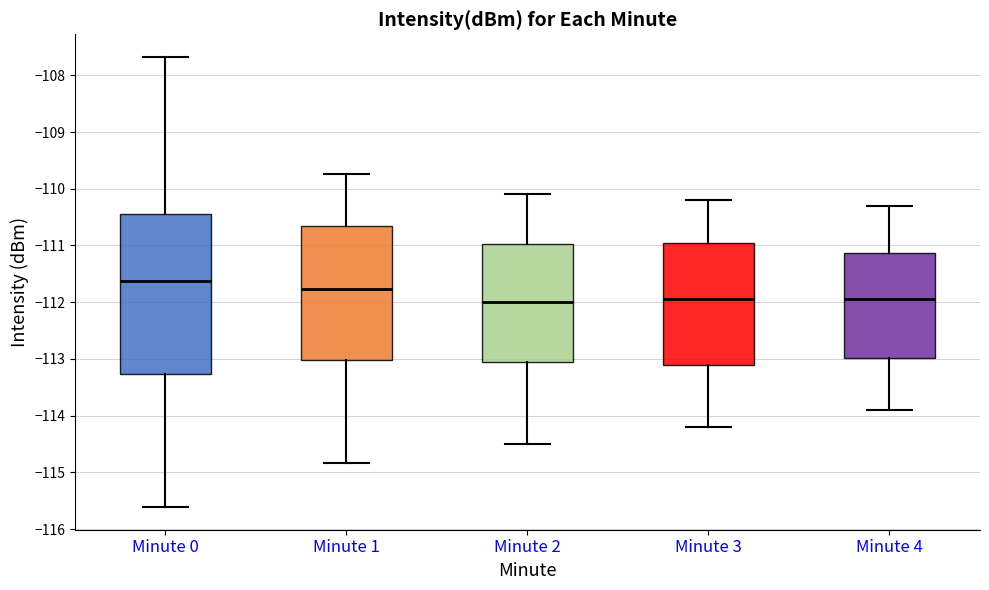

Reading left to right, transcribe this box plot: for each box, give where its median line is, the range the box spans, and where its two whiskers end, as read against the y-axis. The values are not printed on the chart, so give them approximately, as read against the axis.

Minute 0: median -111.6, box -113.3 to -110.4, whiskers -115.6 to -107.7
Minute 1: median -111.8, box -113.0 to -110.6, whiskers -114.8 to -109.7
Minute 2: median -112.0, box -113.0 to -111.0, whiskers -114.5 to -110.1
Minute 3: median -111.9, box -113.1 to -110.9, whiskers -114.2 to -110.2
Minute 4: median -111.9, box -113.0 to -111.1, whiskers -113.9 to -110.3